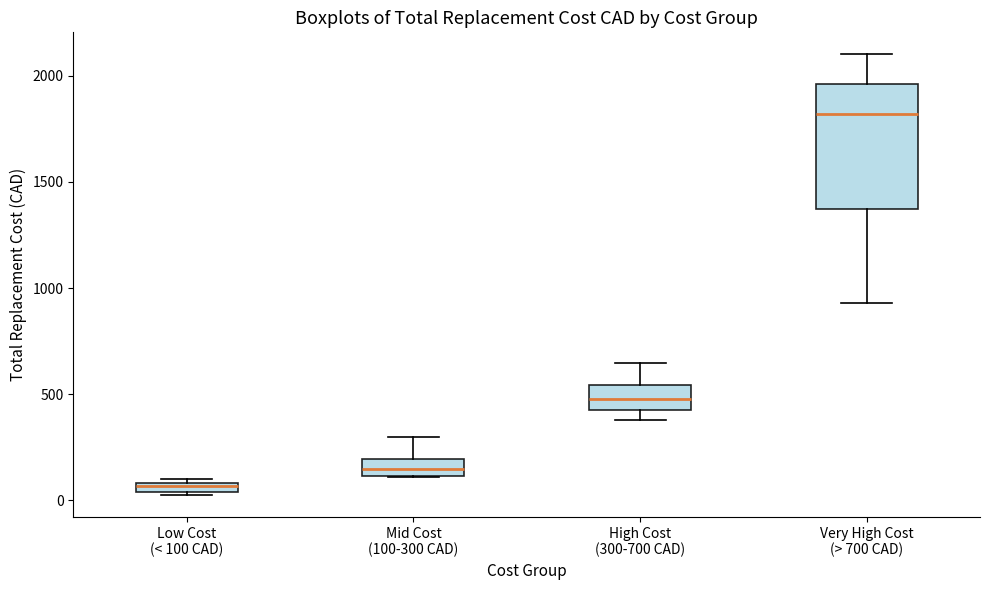

Which box's median line is the highest?

Very High Cost (> 700 CAD)